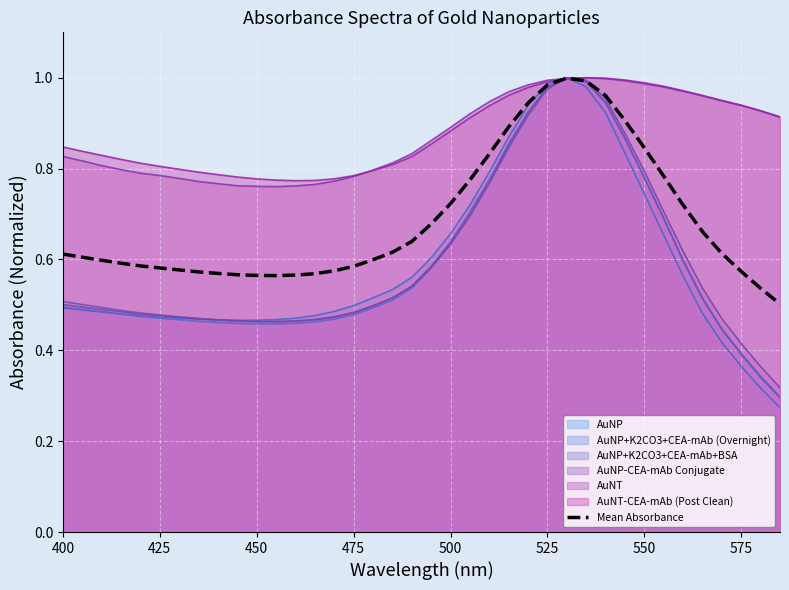

Which series has the widest spread of values?

AuNP